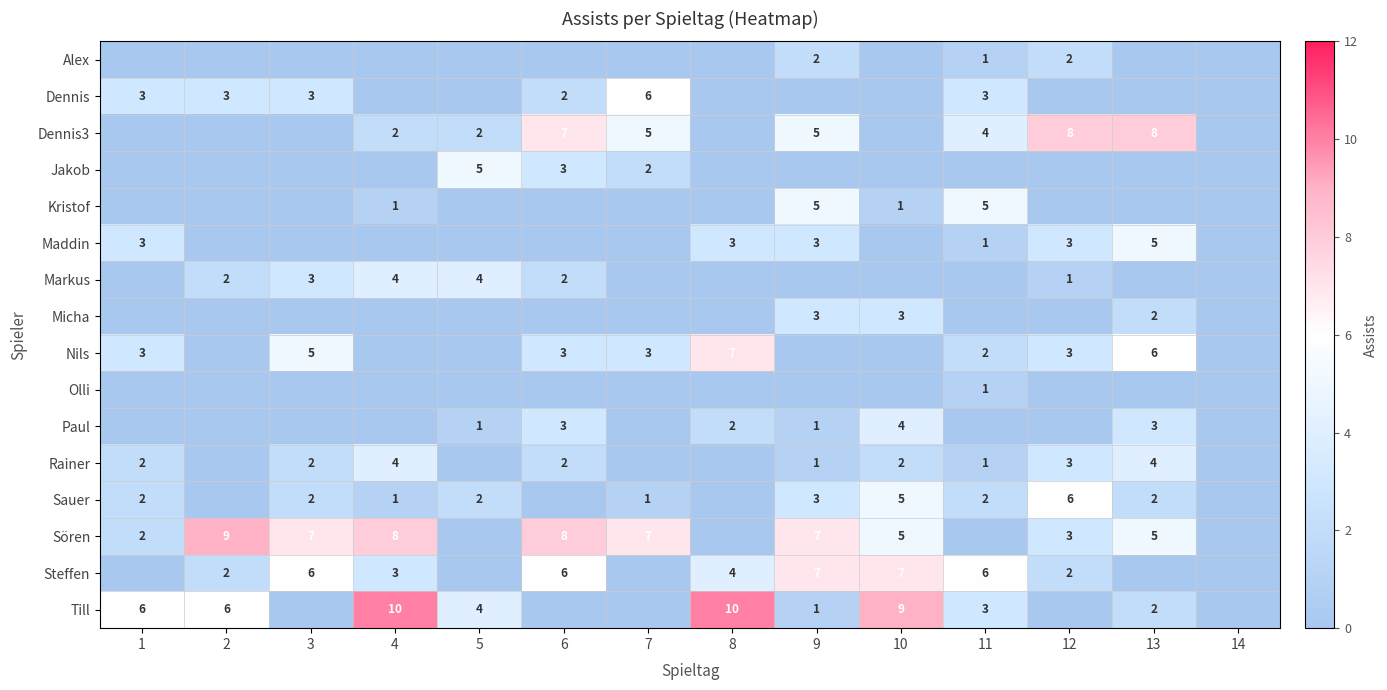

Is it true that Rainer equals 1 at 11?

True